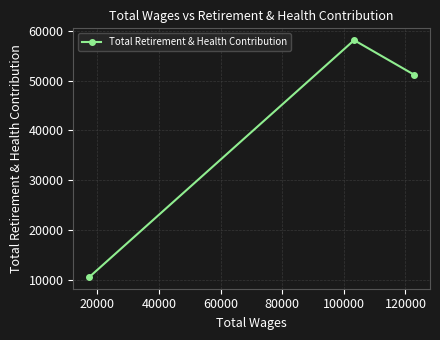

What is the difference between the second highest and minimum values?

40659